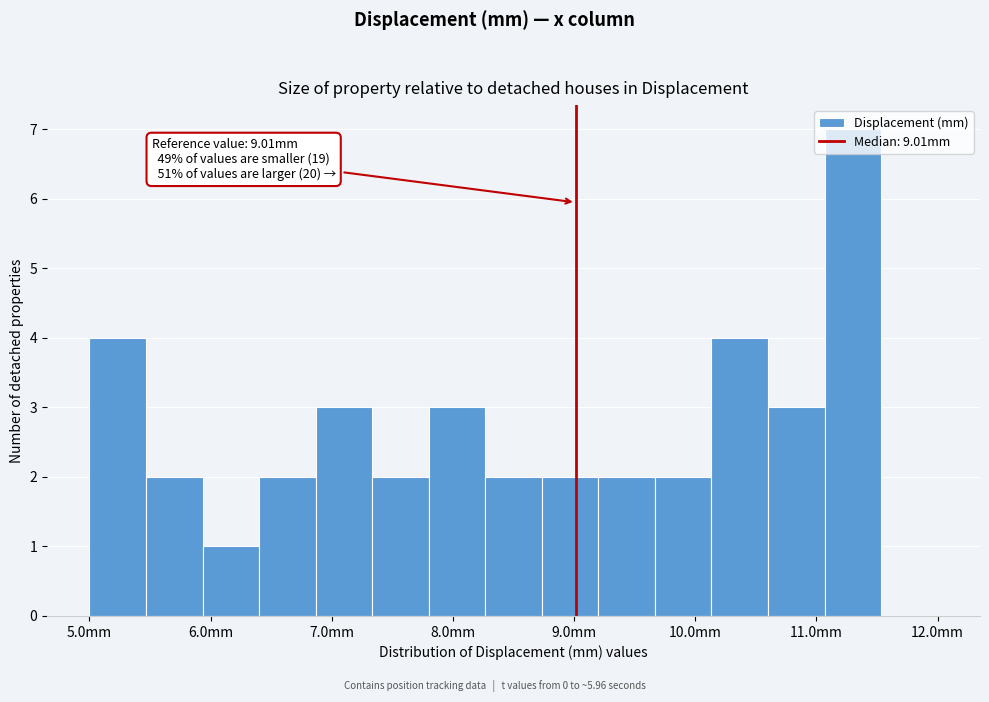

Over which range of the x-axis is the bar tallest?

11.1 to 11.5